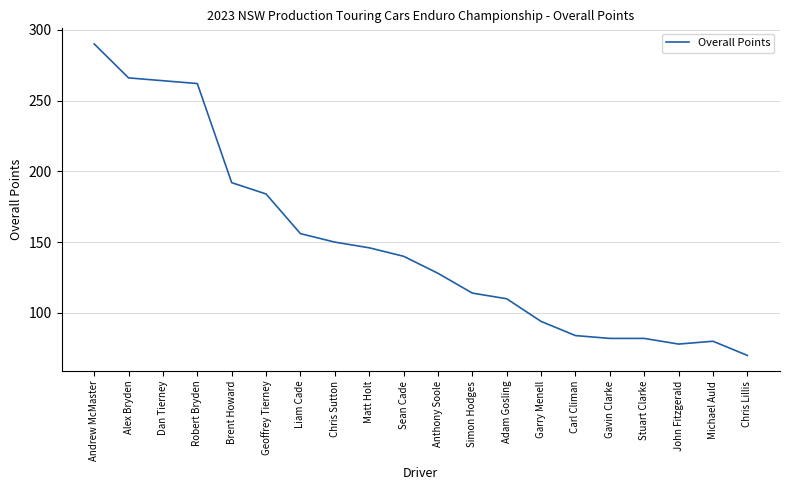

What position from the right is Matt Holt?

12